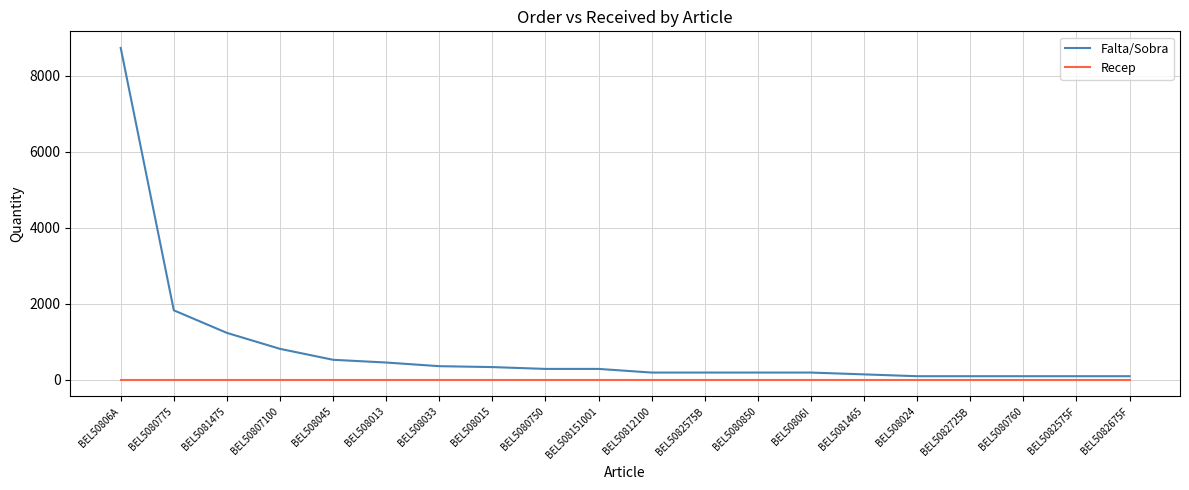

What is the maximum value shown in the chart?

8736